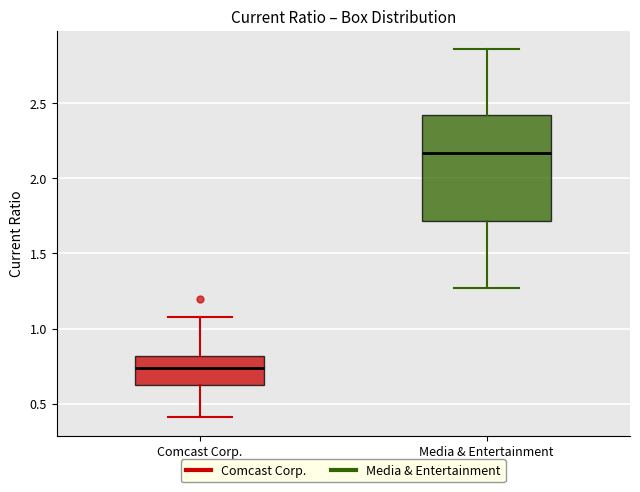

Which box has the highest median line?

Media & Entertainment